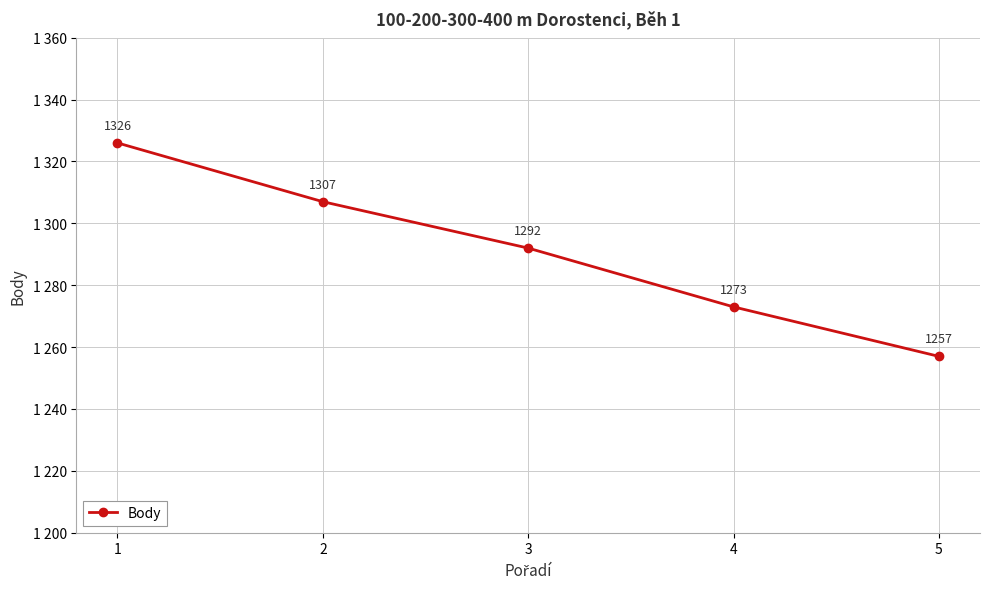

Does the chart have visible grid lines?

Yes